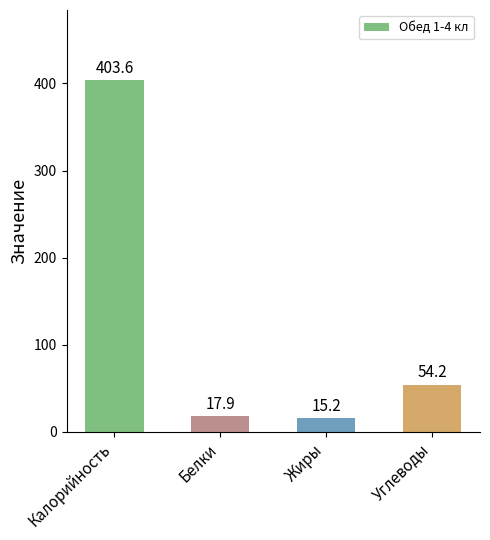

True or false: the data shows 17.9 at Белки.

True